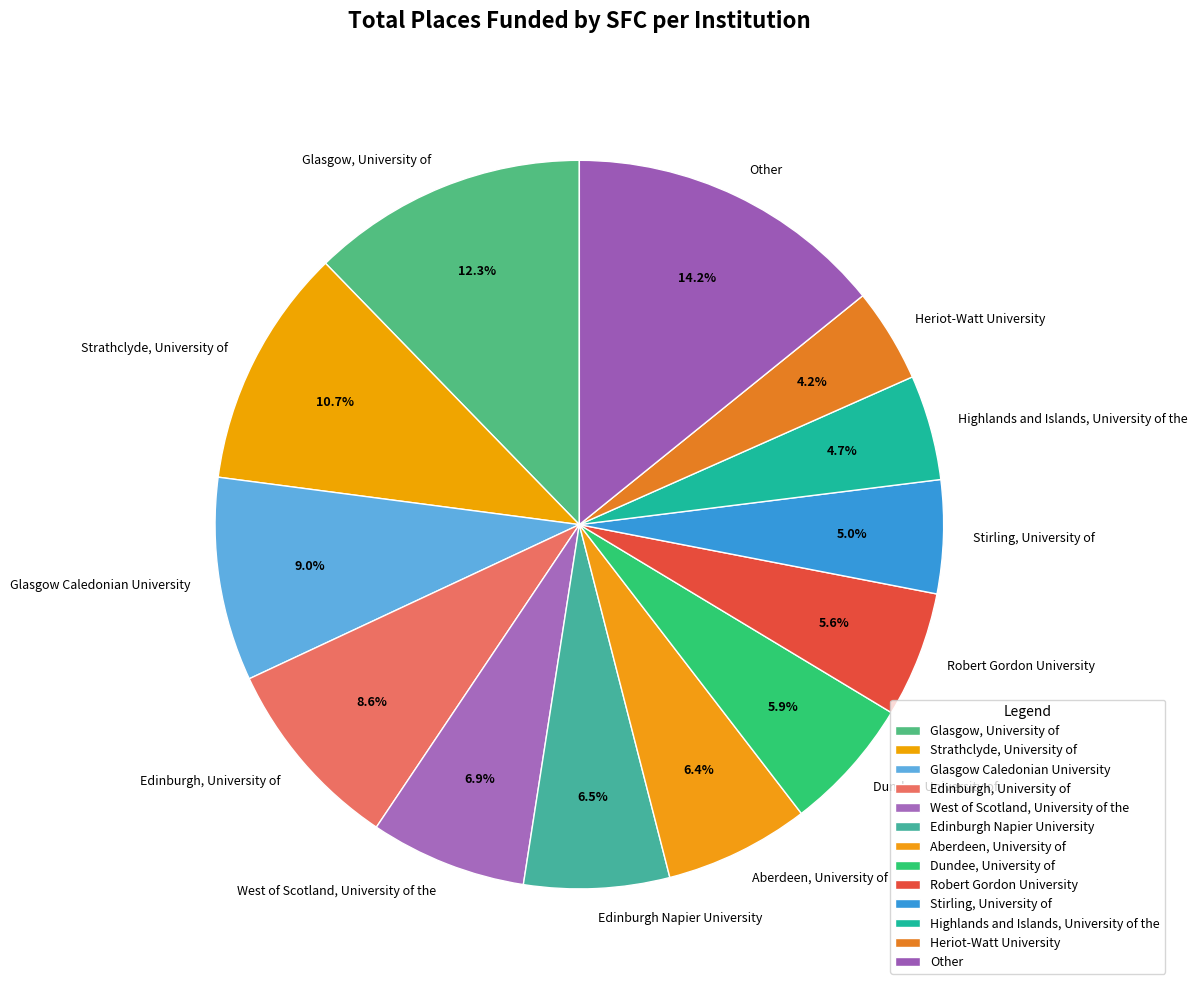

How many slices are in this pie chart?

13